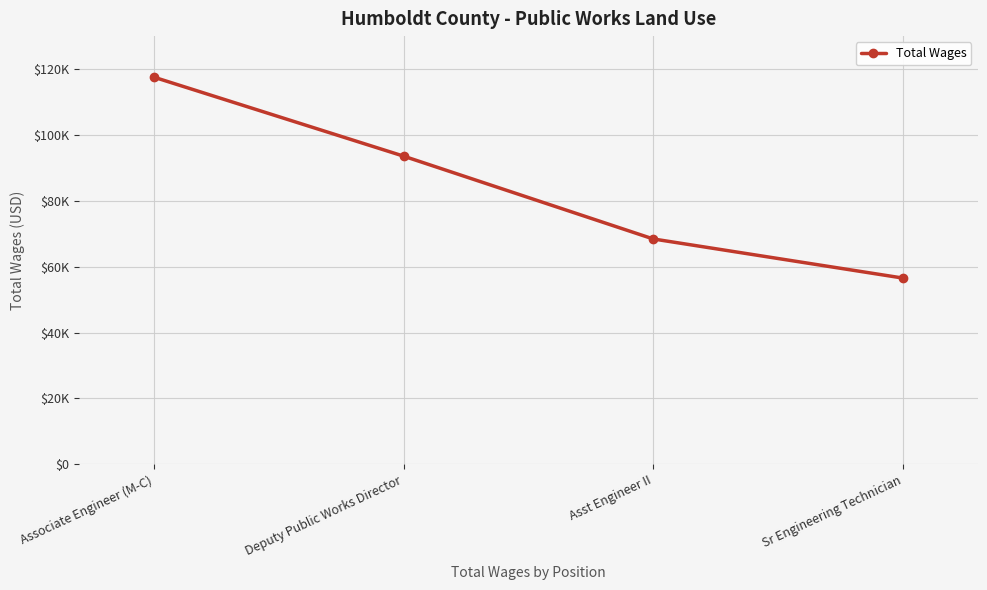

What is the label of the 4th point from the left?

Sr Engineering Technician